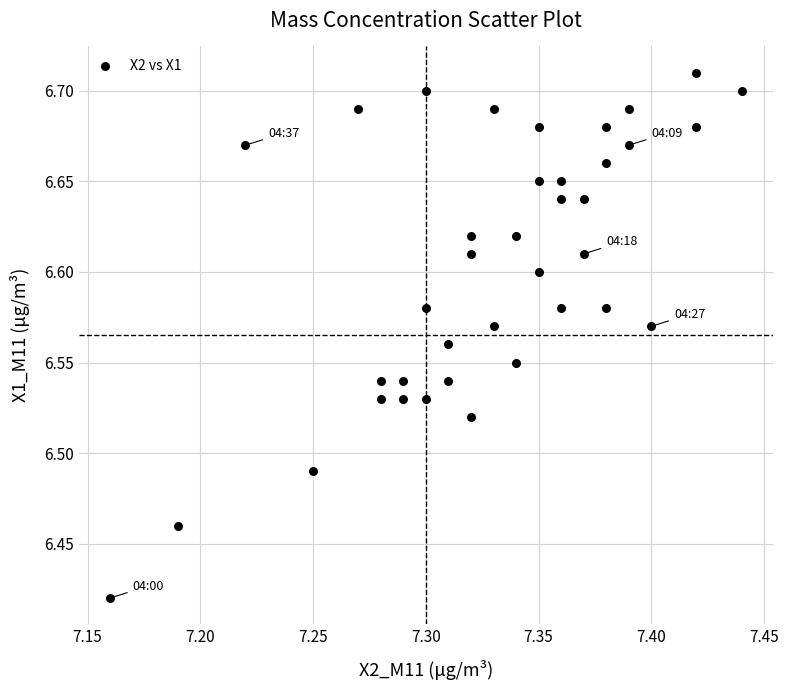

What is the range of Y values (max minus min)?

0.3